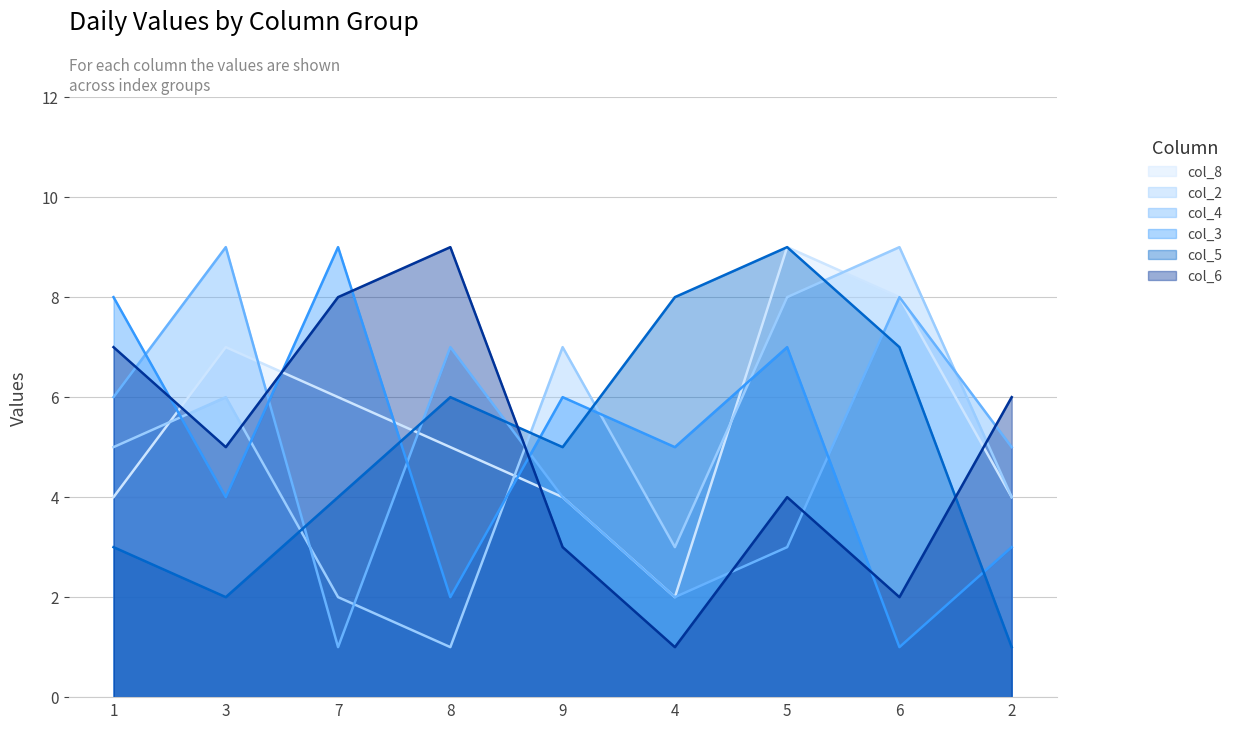

What are all the series names shown in the legend?

col_8, col_2, col_4, col_3, col_5, col_6